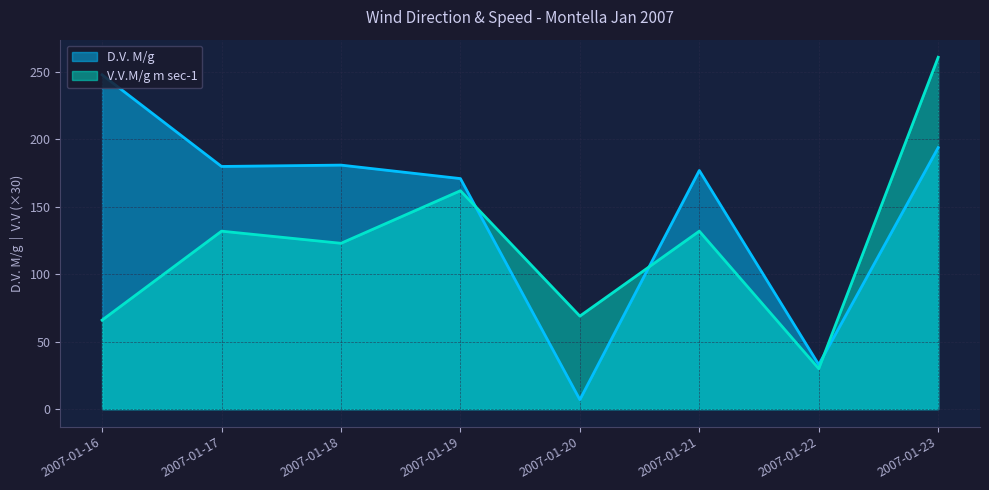

Count the number of data series in this chart.

2